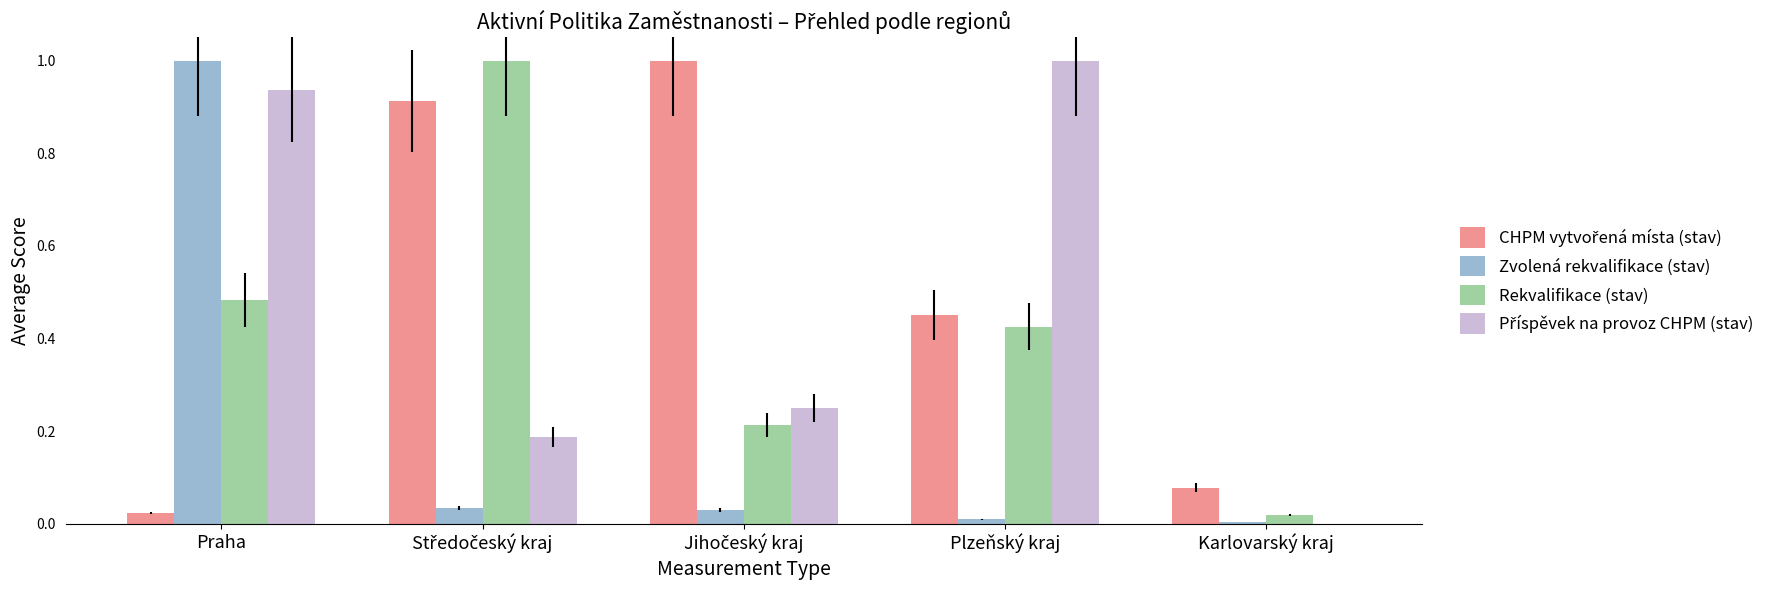

At which category is the sum across all series the highest?

Praha